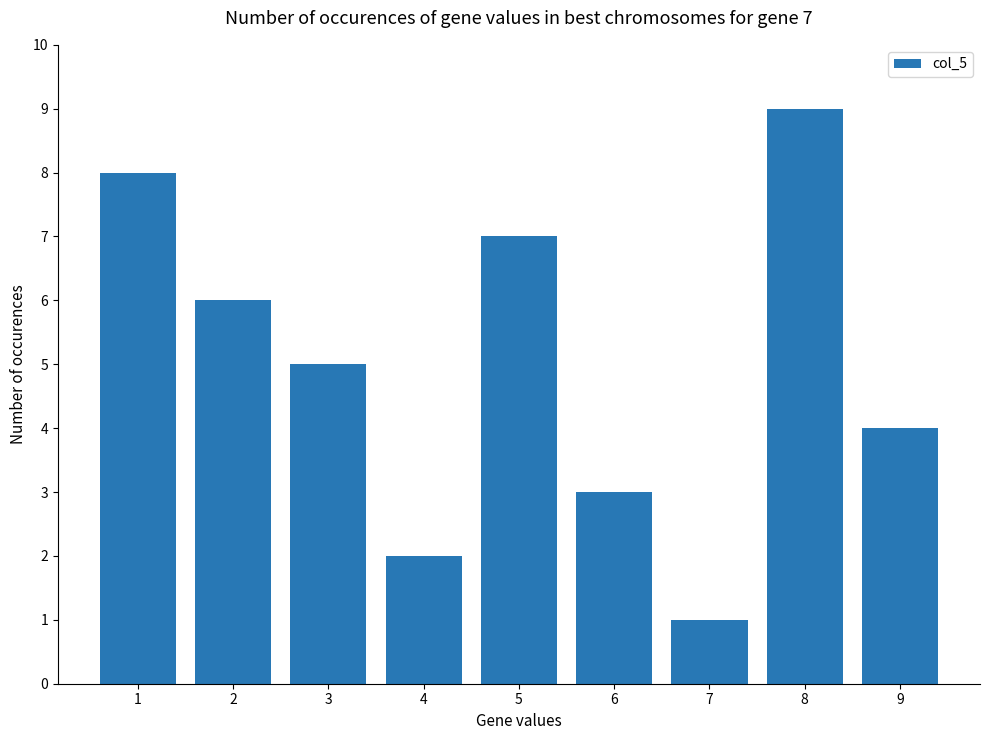

What is the difference between the second highest and second lowest values?

6